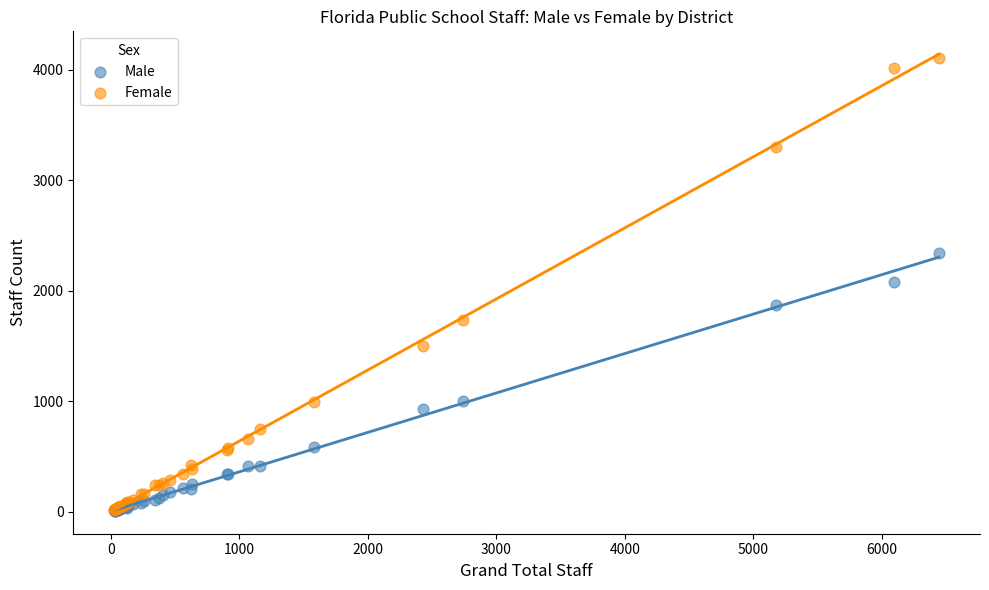

Which series has the largest Y range (max minus min)?

Female